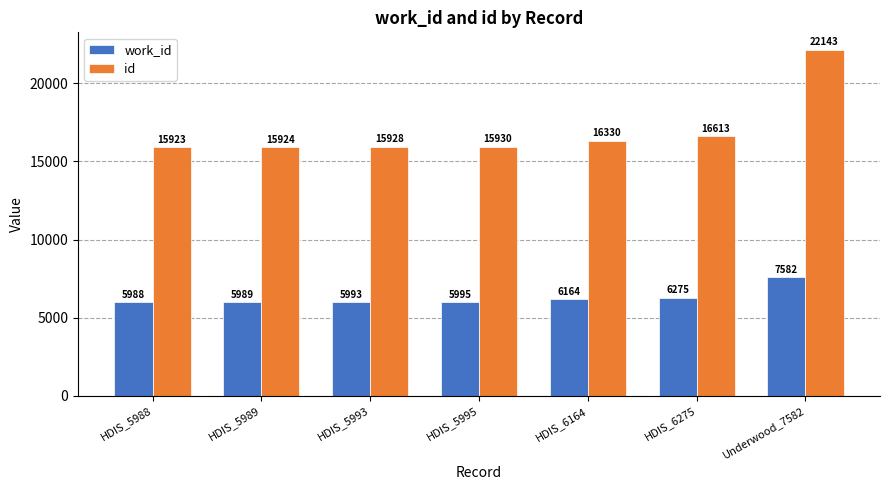

What is the label of the 2nd bar from the right?

HDIS_6275